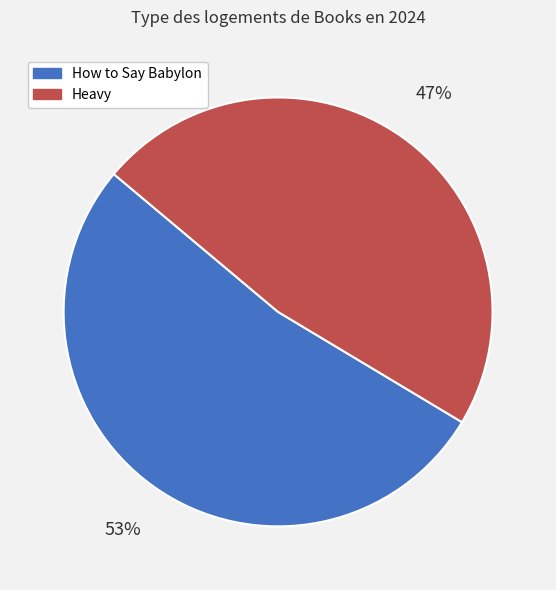

Which category has the smallest portion of the pie?

Heavy